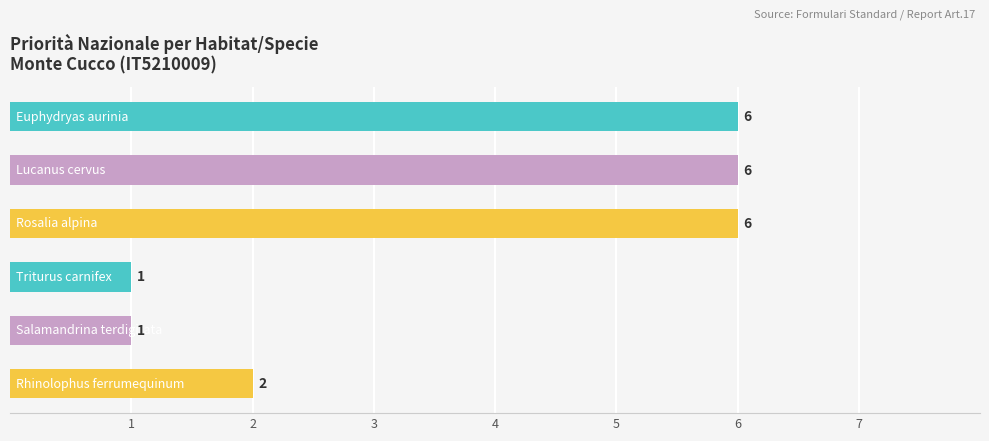

What is the average value?

4